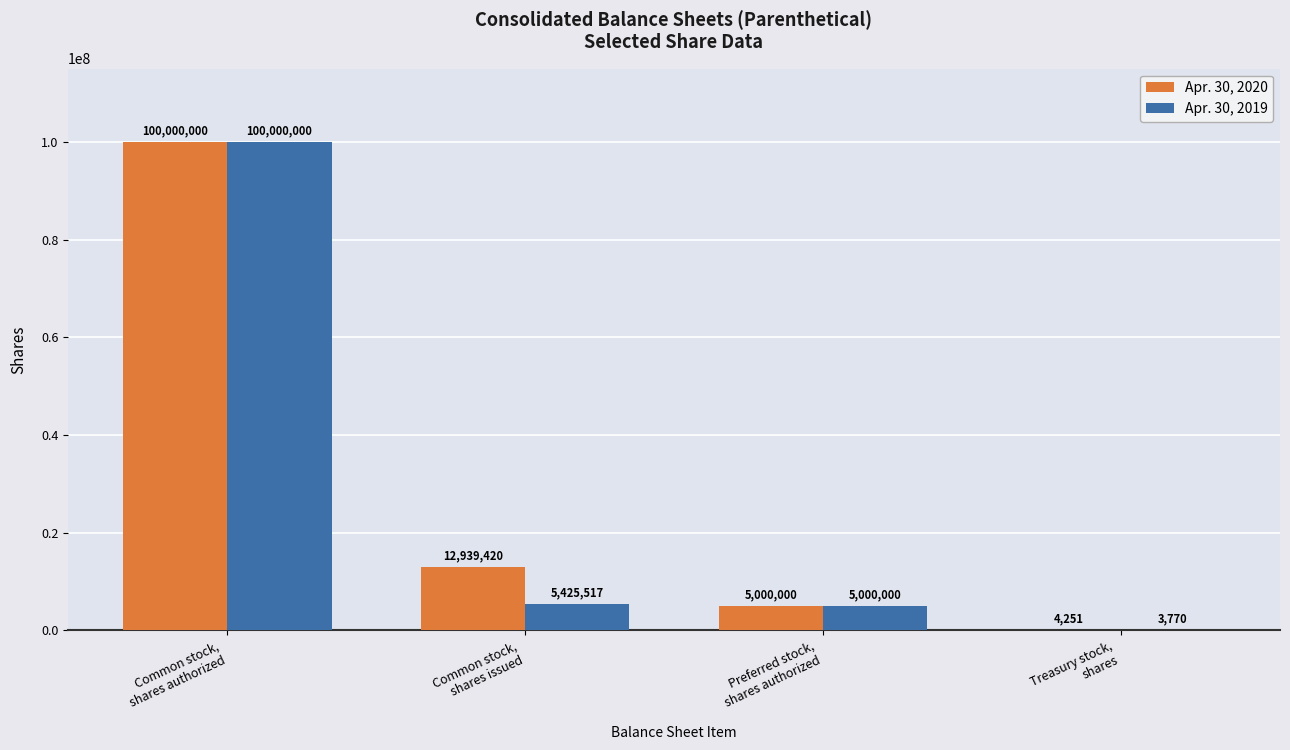

Where does the Apr. 30, 2019 series first go above 5425517?

Common stock,
shares authorized